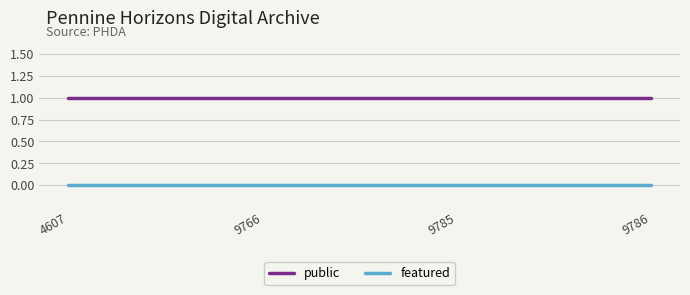

The value of public at 9766 is 2. True or false?

False